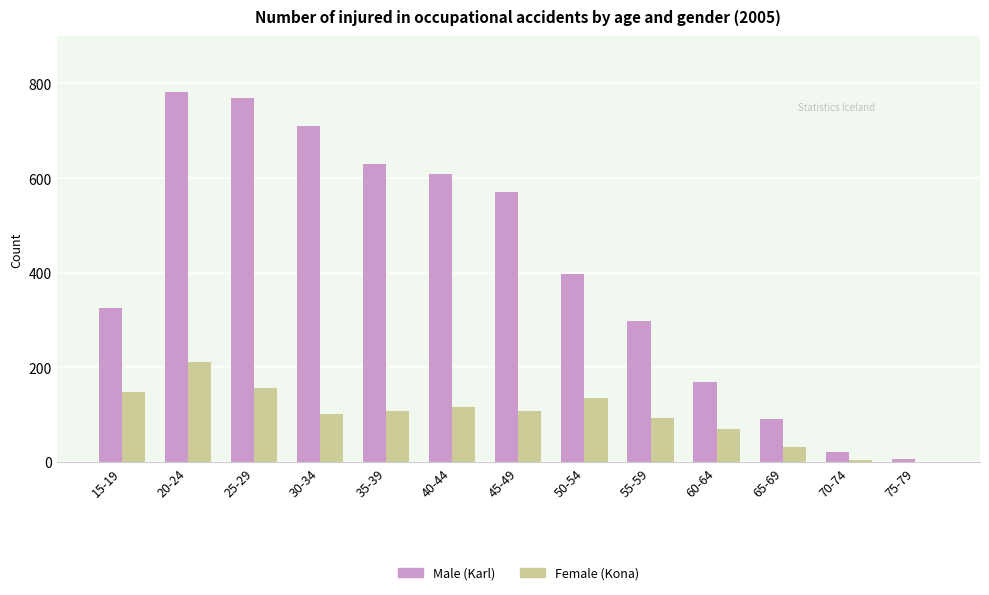

At which category is the sum across all series the highest?

20-24